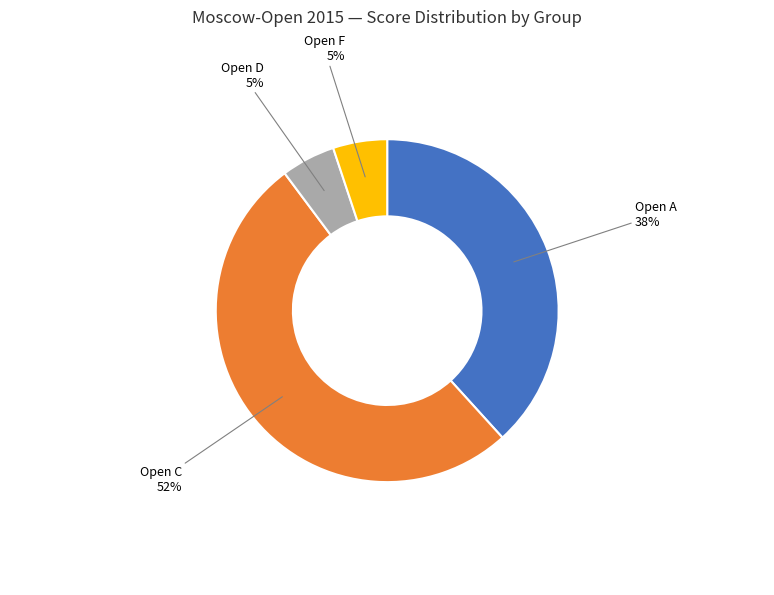

How many segments does this pie chart have?

4